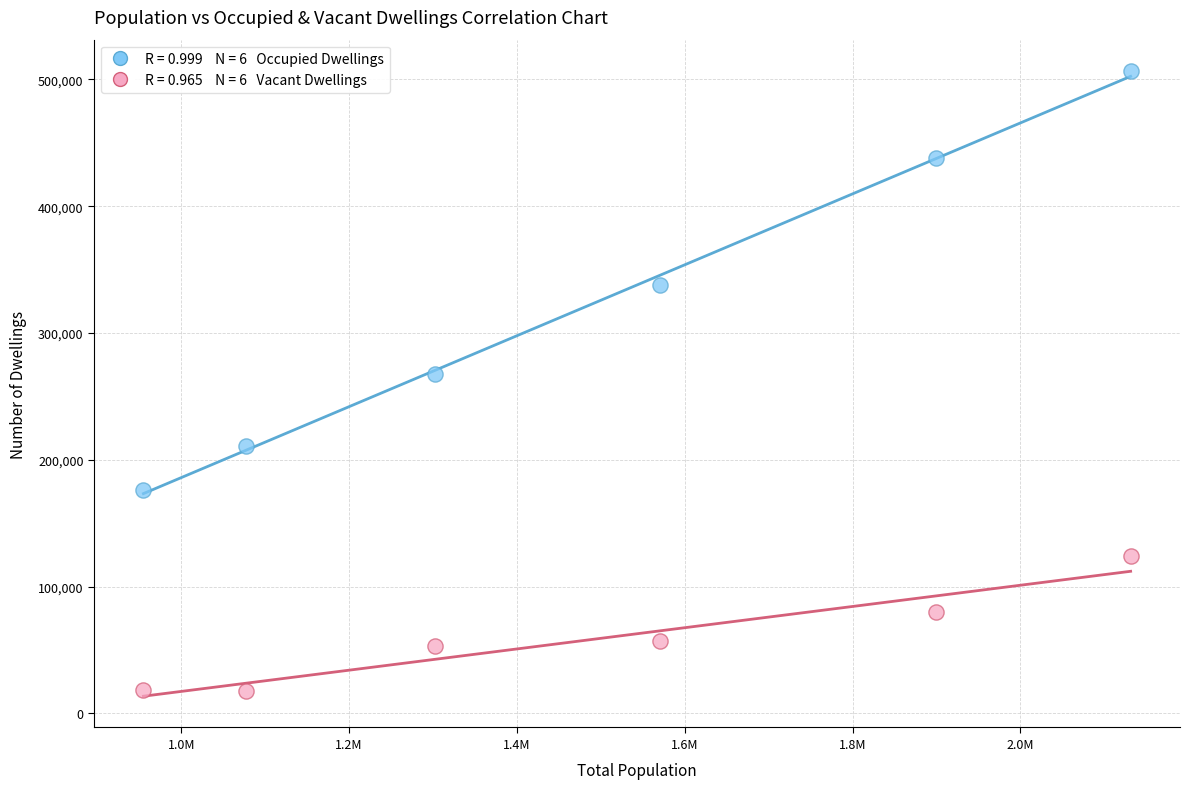

Across all data points, what is the average X value?

1489543